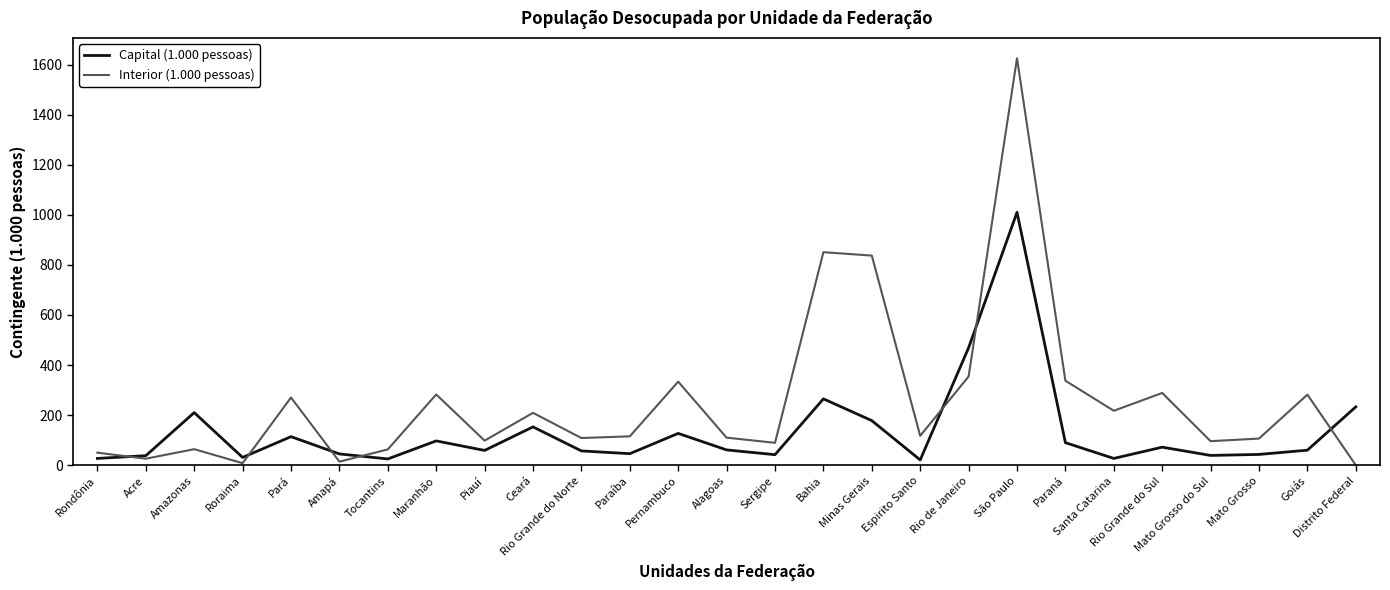

What is the sum of the Capital (1.000 pessoas) values at Alagoas and Piauí?

120.0